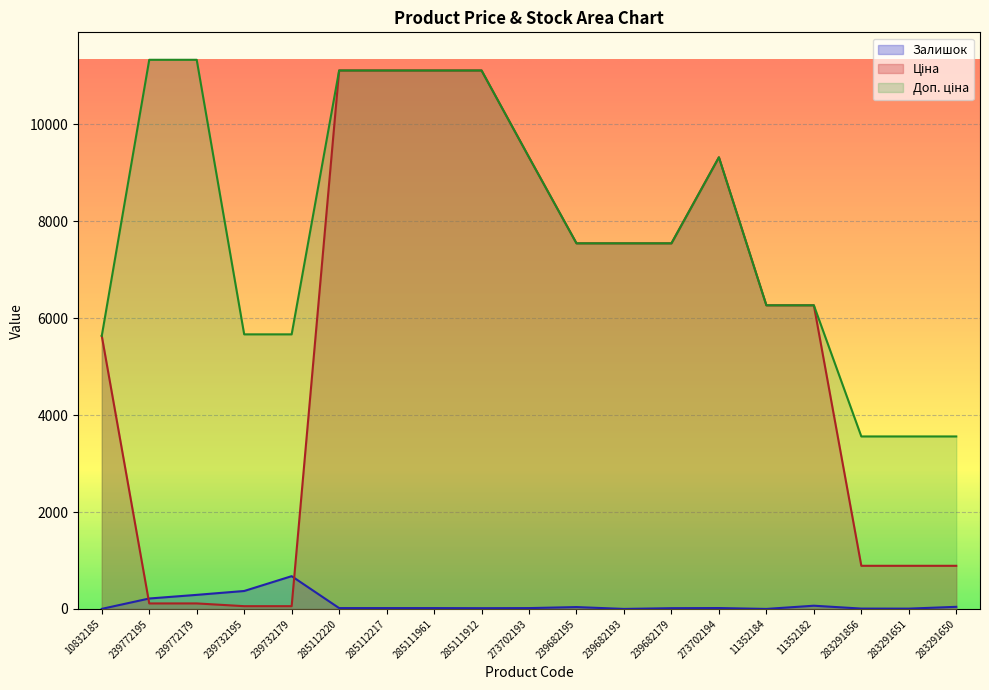

What is the difference between the maximum and minimum values in the Ціна series?

11056.9